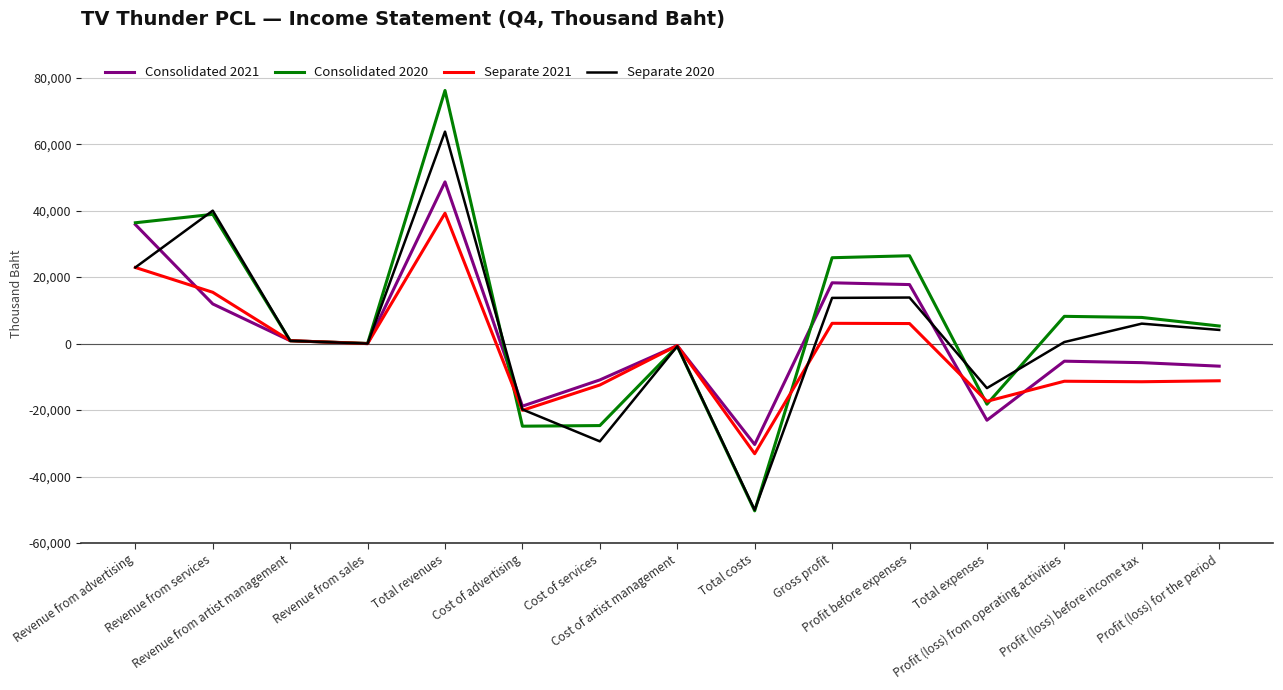

How many lines are shown in the chart?

4